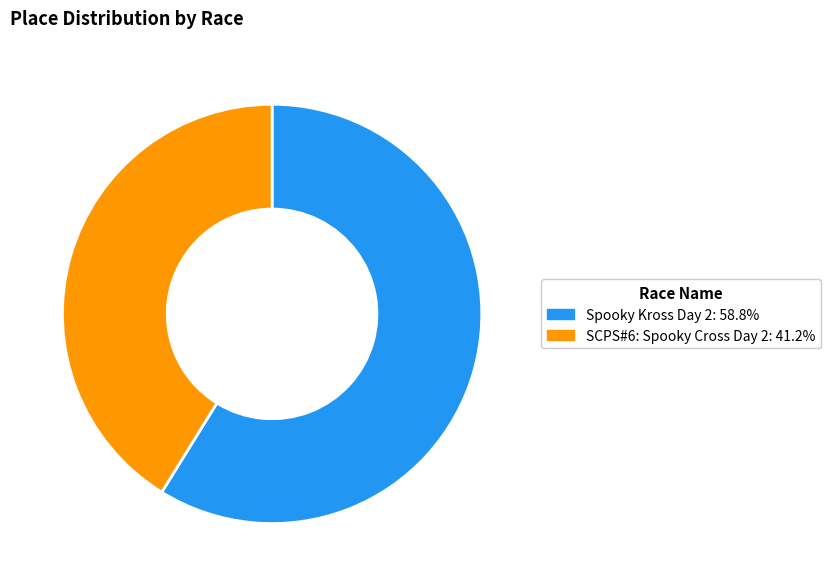

Is the sum of Spooky Kross Day 2 and SCPS#6: Spooky Cross Day 2 greater than half?

Yes